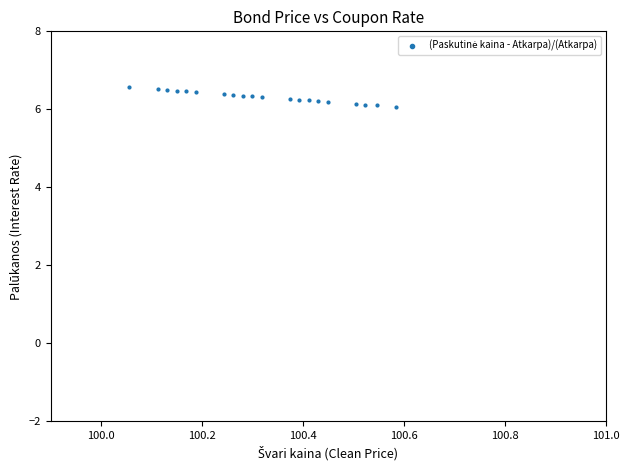

What is the range of Y values (max minus min)?

0.5